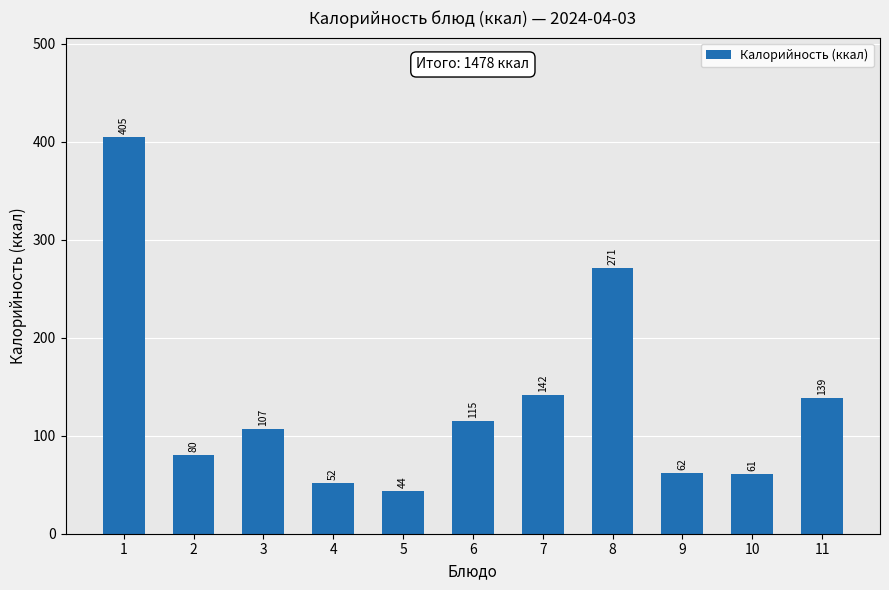

List the labels in order of value, largest first.

1, 8, 7, 11, 6, 3, 2, 9, 10, 4, 5